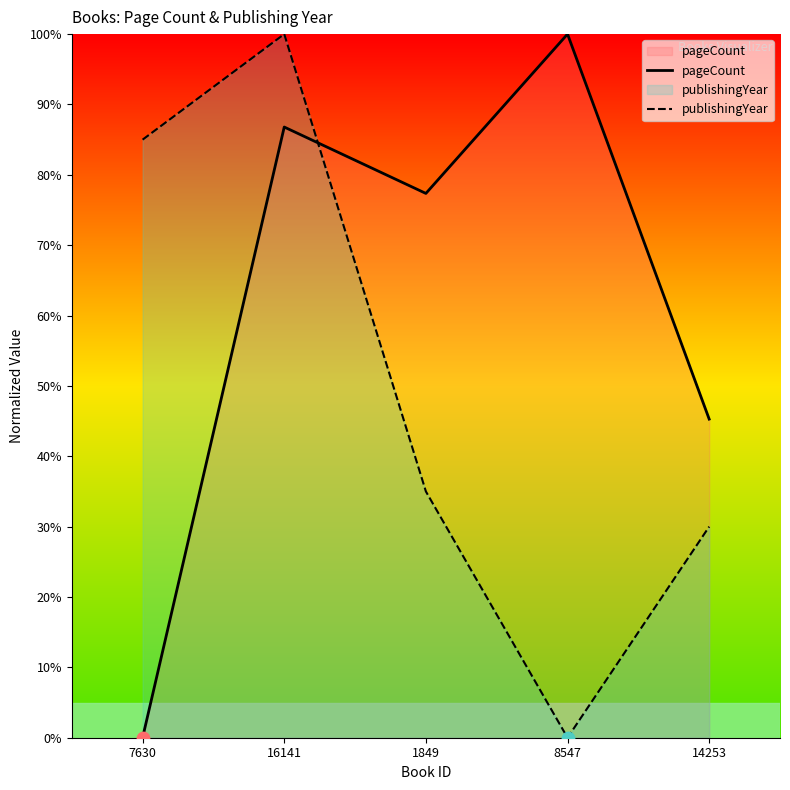

Which series has the widest spread of Y values?

pageCount